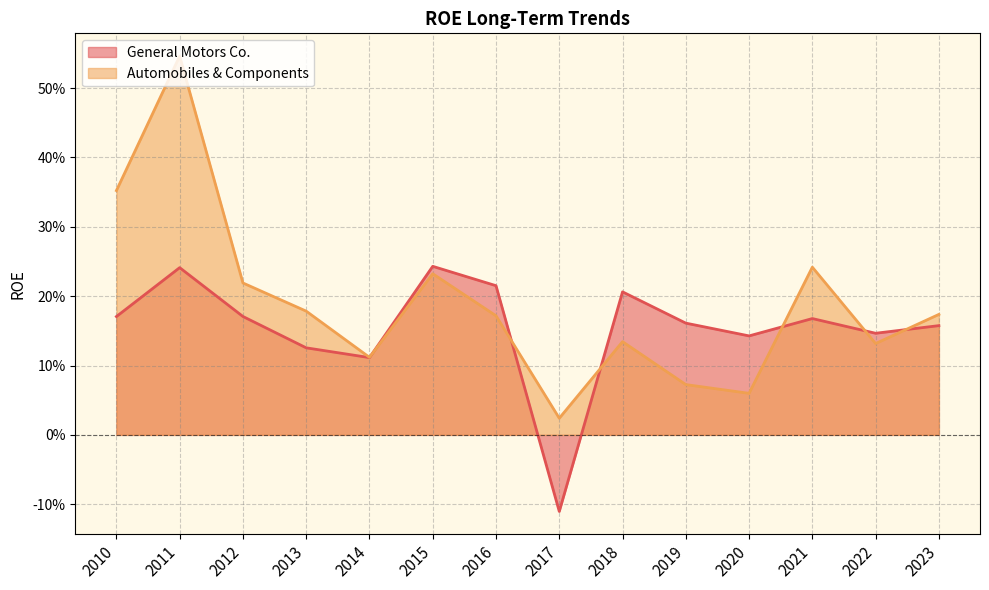

Which series has the largest range (max minus min)?

Automobiles & Components